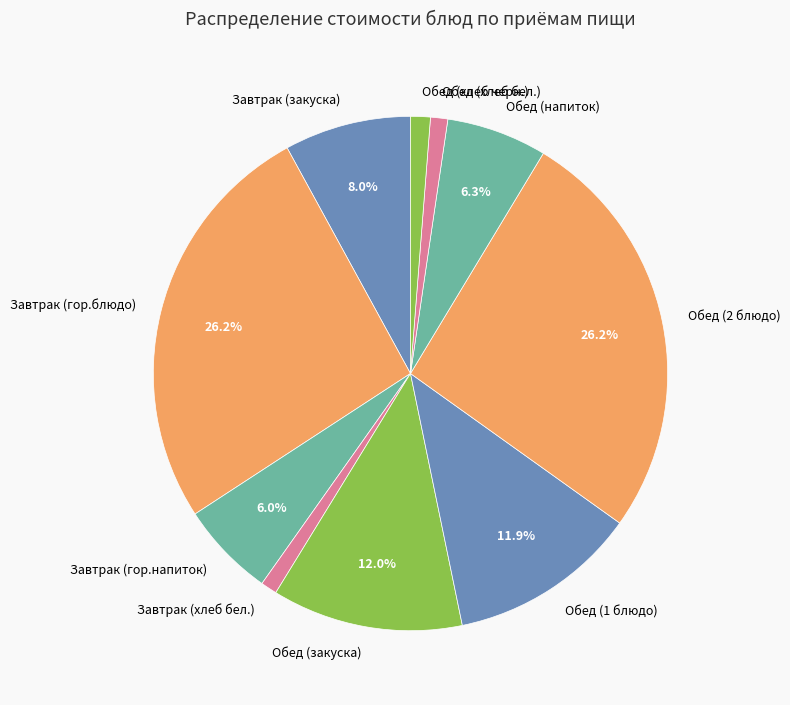

To the nearest percent, what is the combined percentage of Обед (закуска) and Завтрак (закуска)?

20%